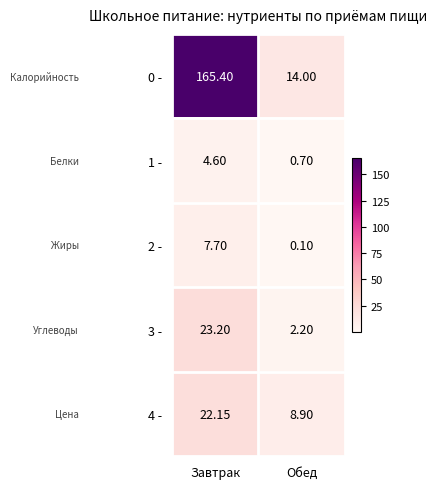

At which category is the sum across all series the highest?

Завтрак